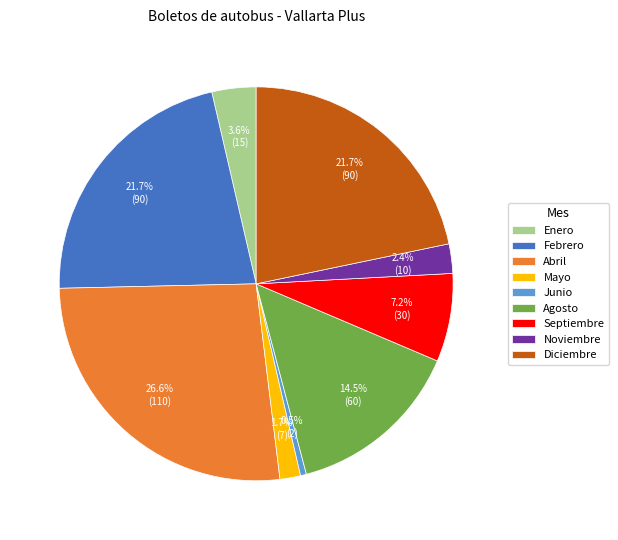

What percentage do Junio and Mayo together represent?

2.2%